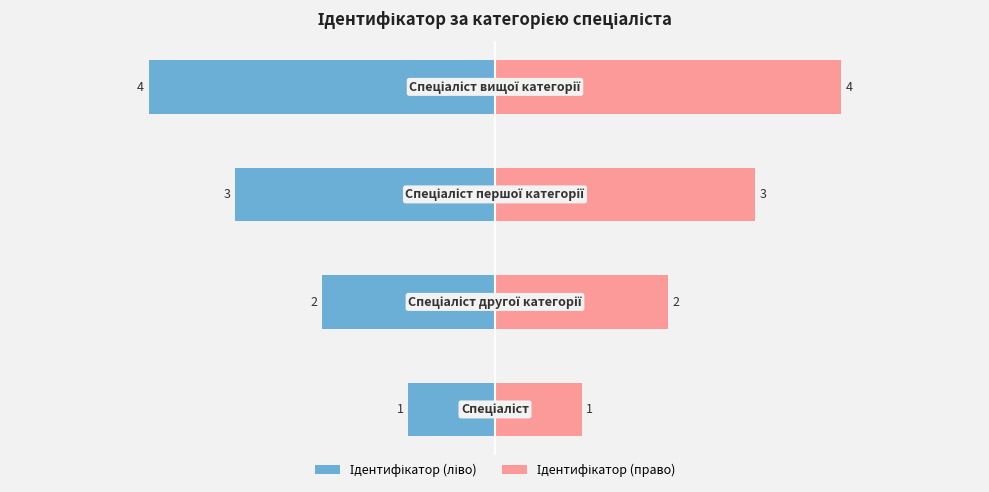

What is the maximum value for Ідентифікатор (ліво)?

-1